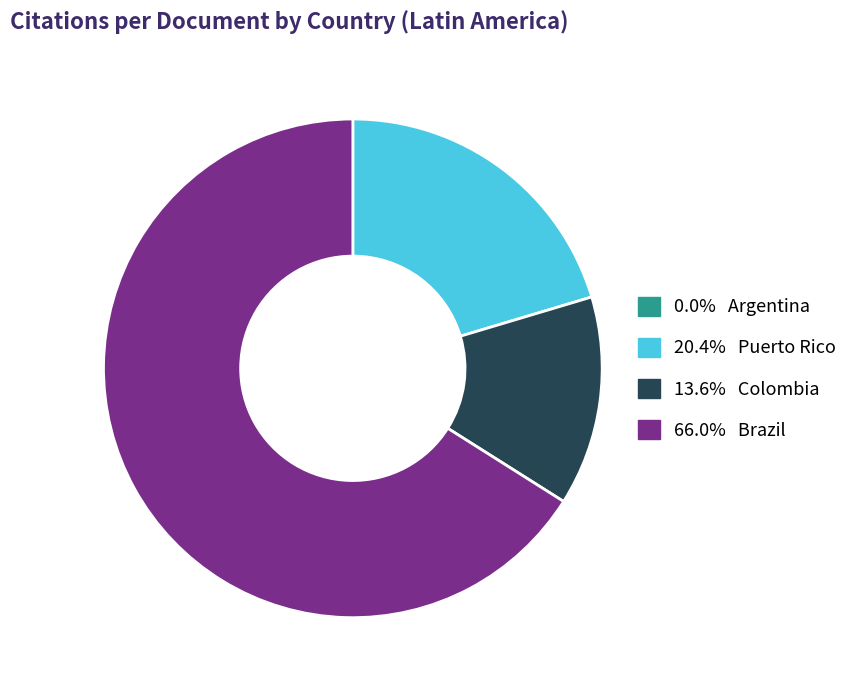

Does any single category account for the majority?

Yes